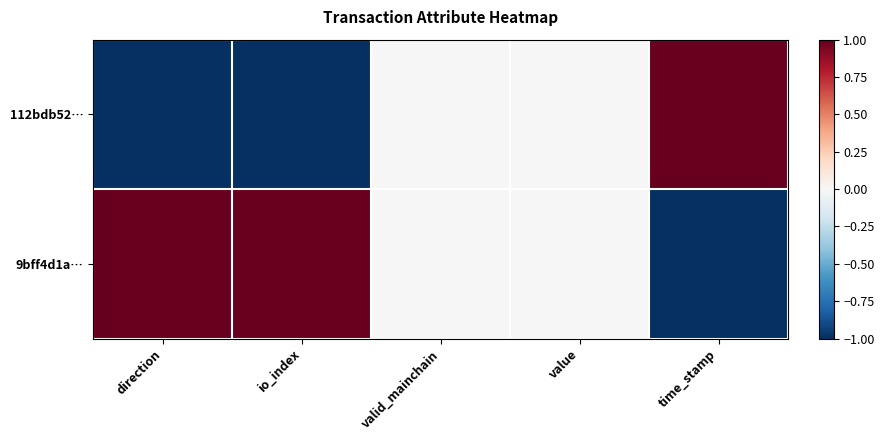

Rank the series by their average value, from lowest to highest.

112bdb52…, 9bff4d1a…